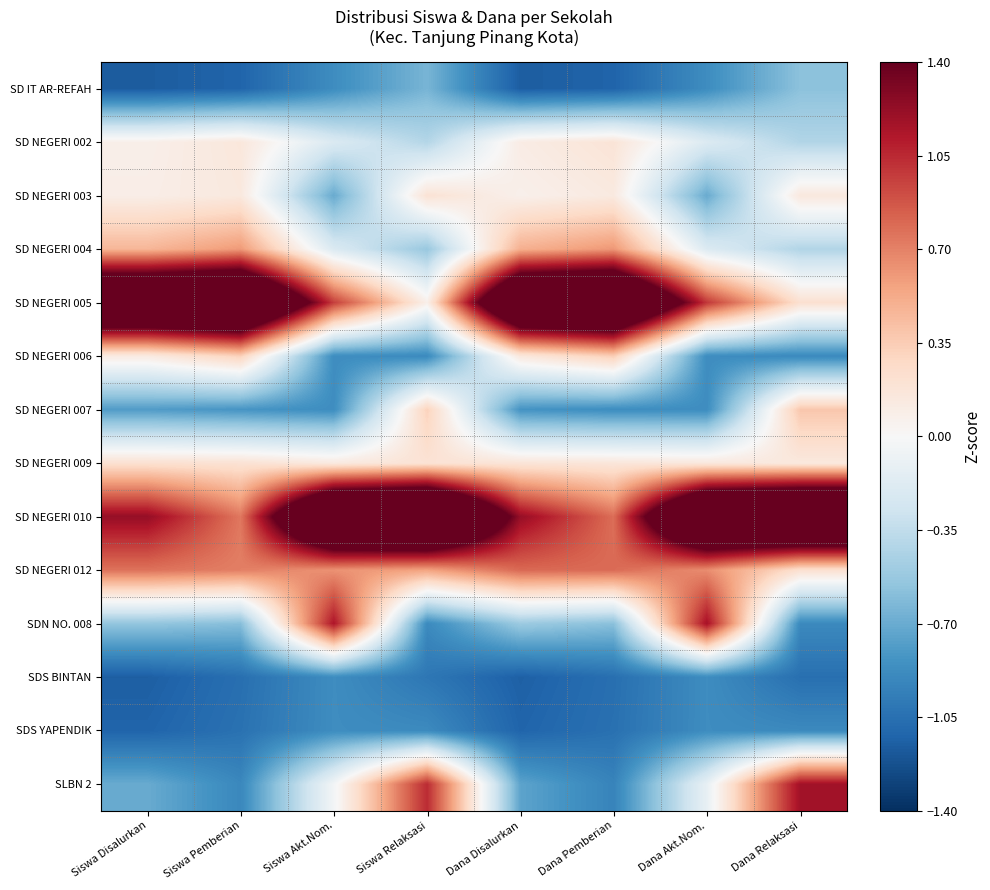

Reading right to left, what are all the values shown in this chart?

SD IT AR-REFAH: Dana Relaksasi=-0.6	Dana Akt.Nom.=-0.9	Dana Pemberian=-1.1	Dana Disalurkan=-1.2	Siswa Relaksasi=-0.6	Siswa Akt.Nom.=-0.9	Siswa Pemberian=-1.1	Siswa Disalurkan=-1.2
SD NEGERI 002: Dana Relaksasi=-0.4	Dana Akt.Nom.=-0.2	Dana Pemberian=0.2	Dana Disalurkan=0.1	Siswa Relaksasi=-0.4	Siswa Akt.Nom.=-0.2	Siswa Pemberian=0.2	Siswa Disalurkan=0.1
SD NEGERI 003: Dana Relaksasi=0.1	Dana Akt.Nom.=-0.7	Dana Pemberian=0.1	Dana Disalurkan=0.1	Siswa Relaksasi=0.2	Siswa Akt.Nom.=-0.7	Siswa Pemberian=0.1	Siswa Disalurkan=0.1
SD NEGERI 004: Dana Relaksasi=-0.4	Dana Akt.Nom.=-0.2	Dana Pemberian=0.6	Dana Disalurkan=0.5	Siswa Relaksasi=-0.5	Siswa Akt.Nom.=-0.2	Siswa Pemberian=0.6	Siswa Disalurkan=0.5
SD NEGERI 005: Dana Relaksasi=0.2	Dana Akt.Nom.=1.0	Dana Pemberian=2.6	Dana Disalurkan=2.5	Siswa Relaksasi=0.1	Siswa Akt.Nom.=1.0	Siswa Pemberian=2.7	Siswa Disalurkan=2.5
SD NEGERI 006: Dana Relaksasi=-0.9	Dana Akt.Nom.=-0.9	Dana Pemberian=0.3	Dana Disalurkan=0.1	Siswa Relaksasi=-0.9	Siswa Akt.Nom.=-0.9	Siswa Pemberian=0.3	Siswa Disalurkan=0.1
SD NEGERI 007: Dana Relaksasi=0.4	Dana Akt.Nom.=-0.9	Dana Pemberian=-0.9	Dana Disalurkan=-0.8	Siswa Relaksasi=0.3	Siswa Akt.Nom.=-0.9	Siswa Pemberian=-0.8	Siswa Disalurkan=-0.8
SD NEGERI 009: Dana Relaksasi=0.1	Dana Akt.Nom.=0.1	Dana Pemberian=0.2	Dana Disalurkan=0.2	Siswa Relaksasi=0.2	Siswa Akt.Nom.=0.1	Siswa Pemberian=0.2	Siswa Disalurkan=0.2
SD NEGERI 010: Dana Relaksasi=2.9	Dana Akt.Nom.=2.6	Dana Pemberian=0.8	Dana Disalurkan=1.2	Siswa Relaksasi=2.9	Siswa Akt.Nom.=2.6	Siswa Pemberian=0.7	Siswa Disalurkan=1.2
SD NEGERI 012: Dana Relaksasi=0.2	Dana Akt.Nom.=0.7	Dana Pemberian=0.8	Dana Disalurkan=0.8	Siswa Relaksasi=0.6	Siswa Akt.Nom.=0.6	Siswa Pemberian=0.7	Siswa Disalurkan=0.8
SDN NO. 008: Dana Relaksasi=-0.9	Dana Akt.Nom.=1.2	Dana Pemberian=-0.6	Dana Disalurkan=-0.5	Siswa Relaksasi=-0.9	Siswa Akt.Nom.=1.1	Siswa Pemberian=-0.6	Siswa Disalurkan=-0.5
SDS BINTAN: Dana Relaksasi=-1.1	Dana Akt.Nom.=-0.9	Dana Pemberian=-1.1	Dana Disalurkan=-1.1	Siswa Relaksasi=-1.0	Siswa Akt.Nom.=-0.9	Siswa Pemberian=-1.1	Siswa Disalurkan=-1.1
SDS YAPENDIK: Dana Relaksasi=-0.9	Dana Akt.Nom.=-0.9	Dana Pemberian=-1.0	Dana Disalurkan=-1.1	Siswa Relaksasi=-0.9	Siswa Akt.Nom.=-0.9	Siswa Pemberian=-1.0	Siswa Disalurkan=-1.1
SLBN 2: Dana Relaksasi=1.2	Dana Akt.Nom.=-0.1	Dana Pemberian=-0.9	Dana Disalurkan=-0.7	Siswa Relaksasi=1.0	Siswa Akt.Nom.=-0.0	Siswa Pemberian=-0.9	Siswa Disalurkan=-0.7